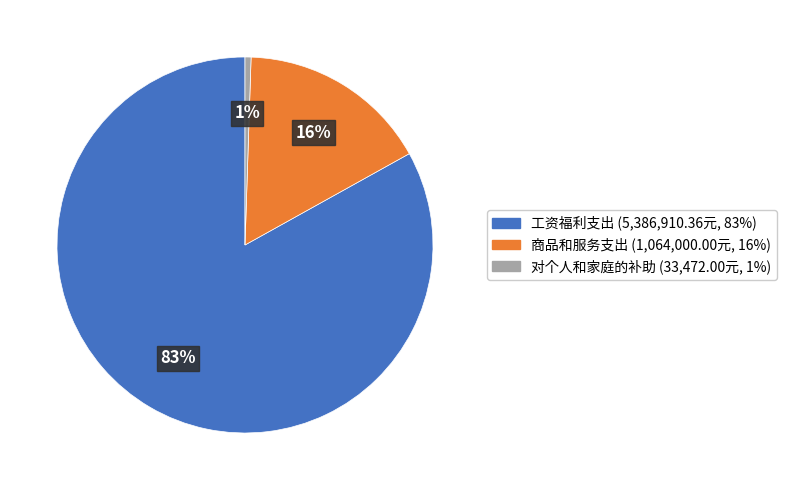

Which slice represents more than half of the pie?

工资福利支出